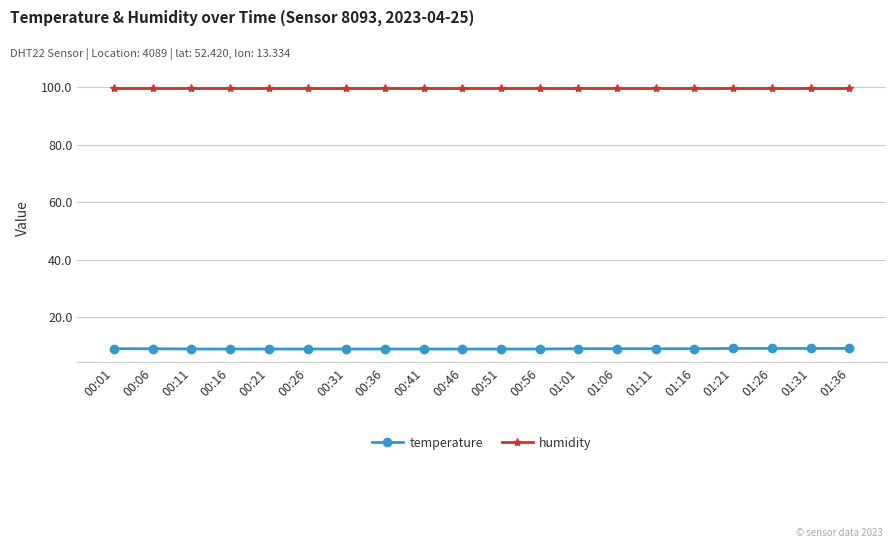

Count the number of categories in the chart.

20